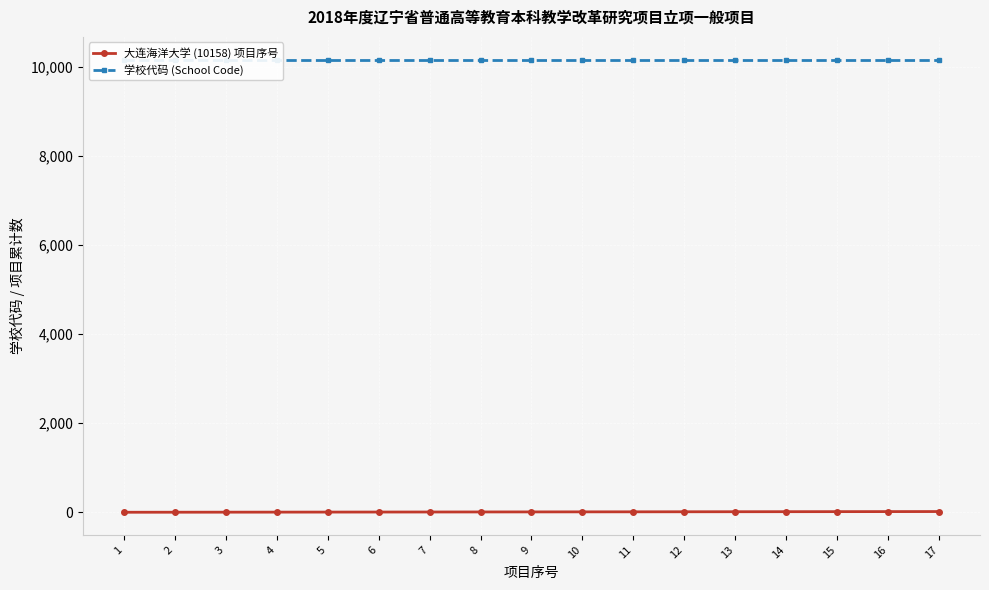

The value of 大连海洋大学 (10158) 项目序号 at 14 is 14. True or false?

True